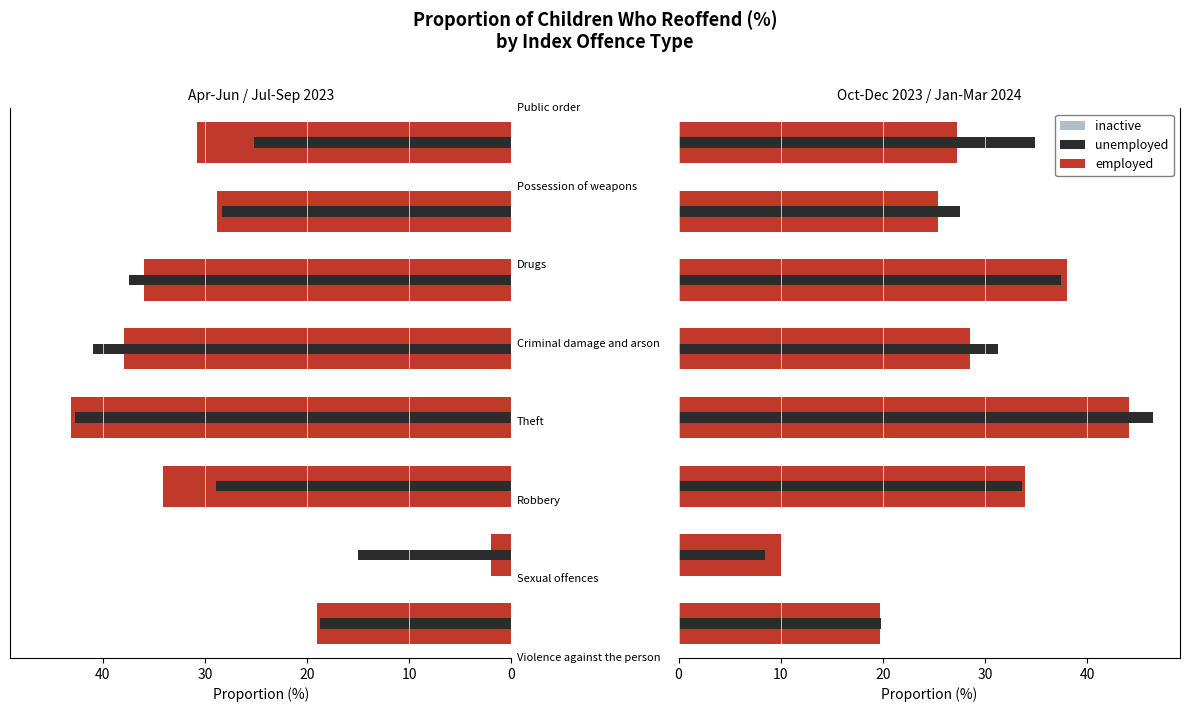

Reading left to right, extract all data points from this chart.

Apr - Jun 2023: 19.0	2.0	34.1	43.1	37.9	35.9	28.9	30.8
Jul - Sep 2023: 18.7	15.0	29.0	42.7	41.0	37.5	28.3	25.2
Jan - Mar 2024: 19.7	10.0	33.9	44.1	28.6	38.0	25.4	27.3
Oct - Dec 2023: 19.8	8.5	33.6	46.5	31.2	37.4	27.5	34.9